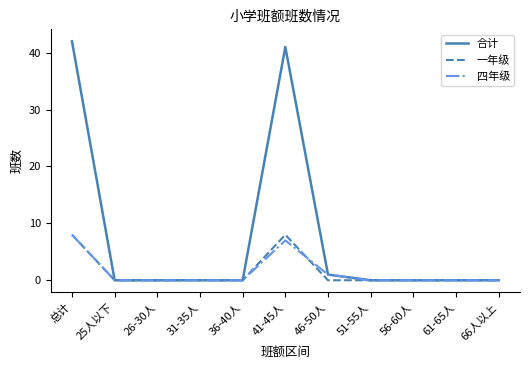

What is the greatest value displayed?

42